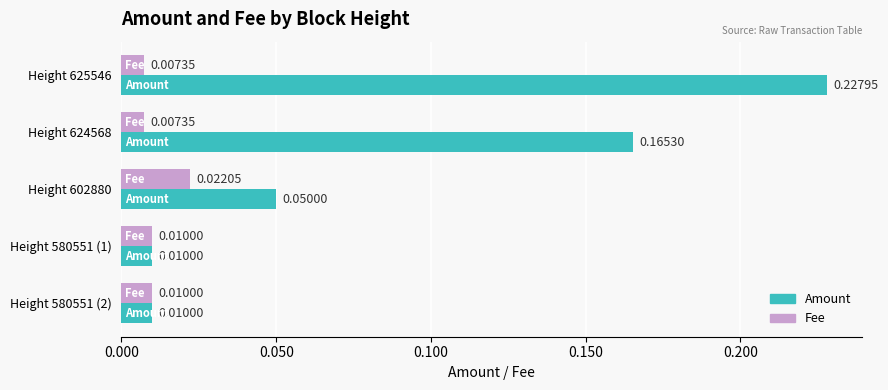

Rank the series by their average value, from highest to lowest.

Amount, Fee